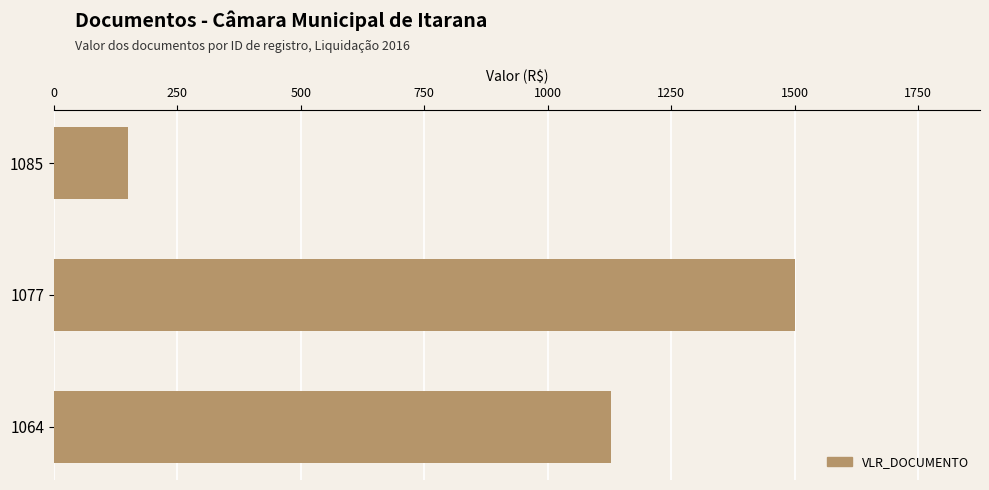

What is the change in value from 1085 to 1064?

+978.0